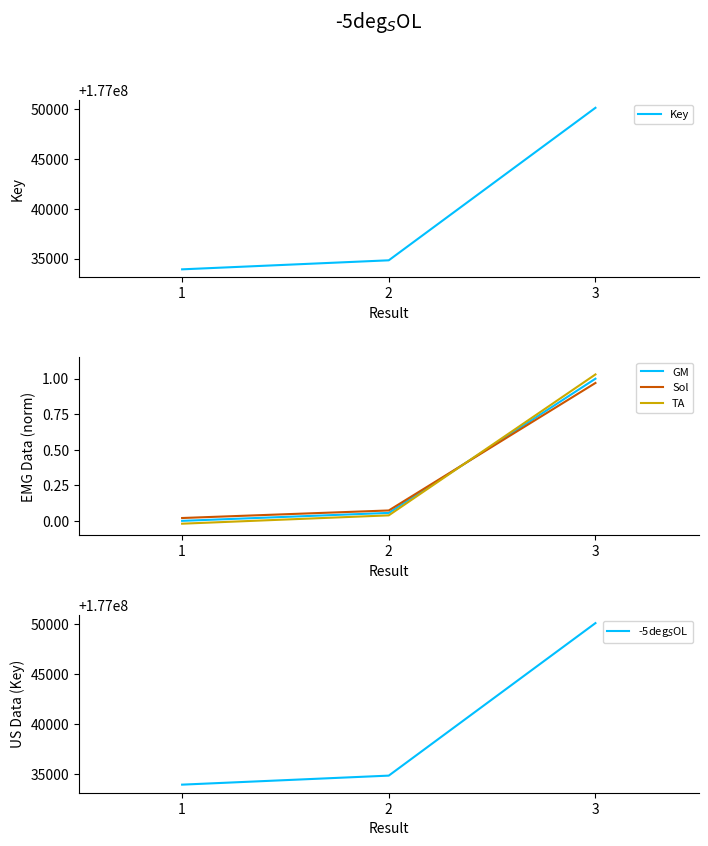

What is the highest value of the TA series?

1.0